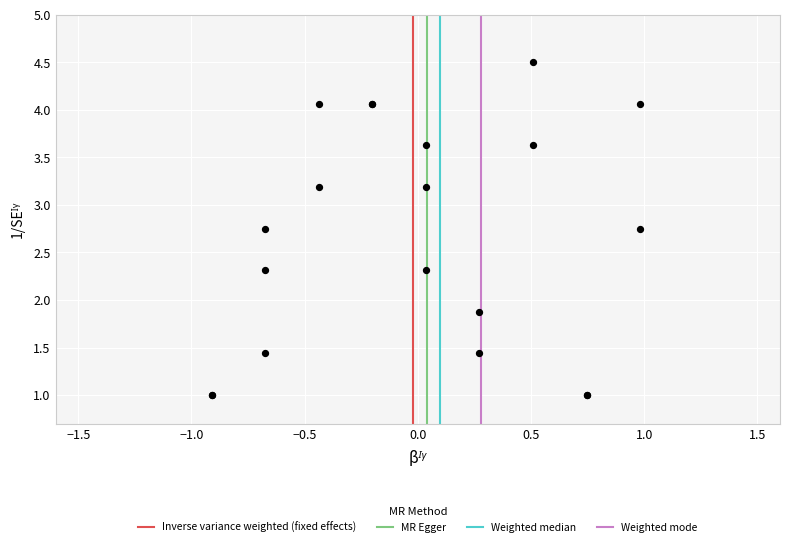

What Y value in the scatter plot is closest to 2?

1.9